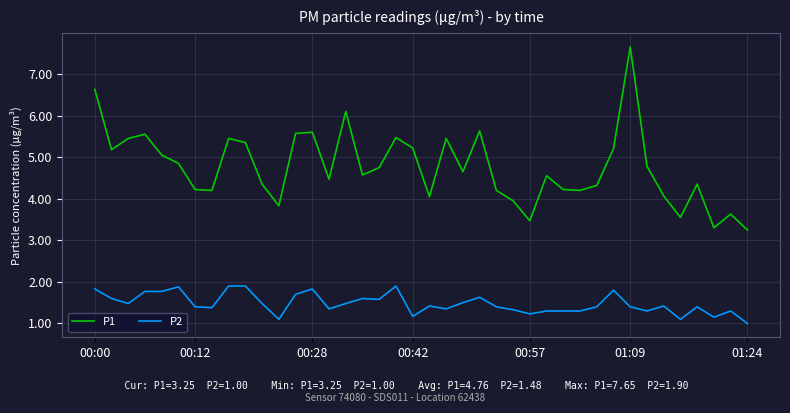

Which series has the largest total across all categories?

P1